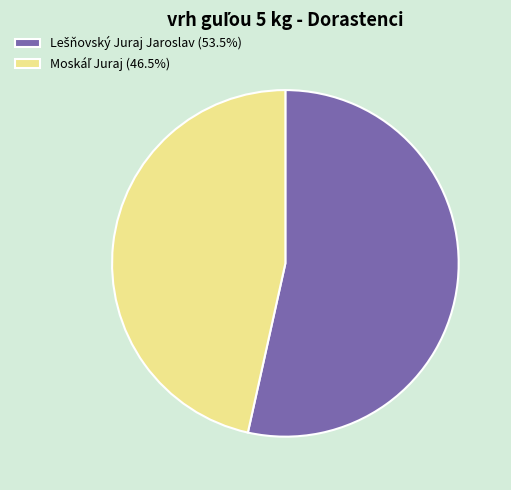

How many slices are in this pie chart?

2